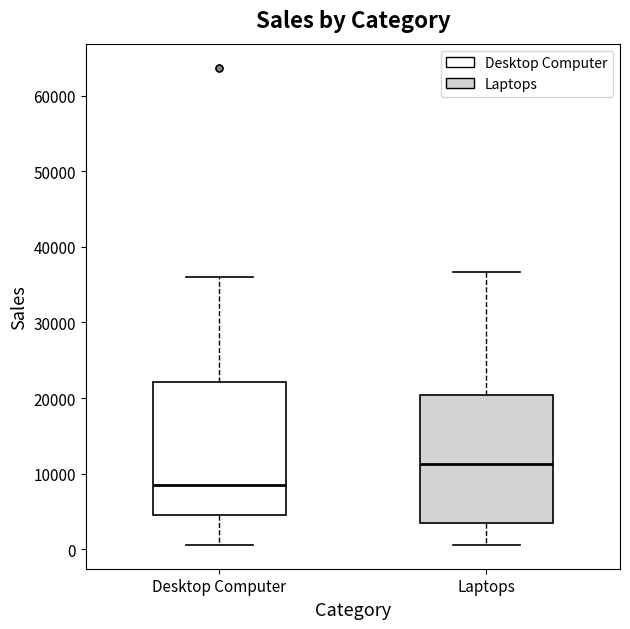

Where does the median line of the box for Desktop Computer sit on the y-axis? The values are not printed on the chart, so give them approximately, as read against the axis.

9000